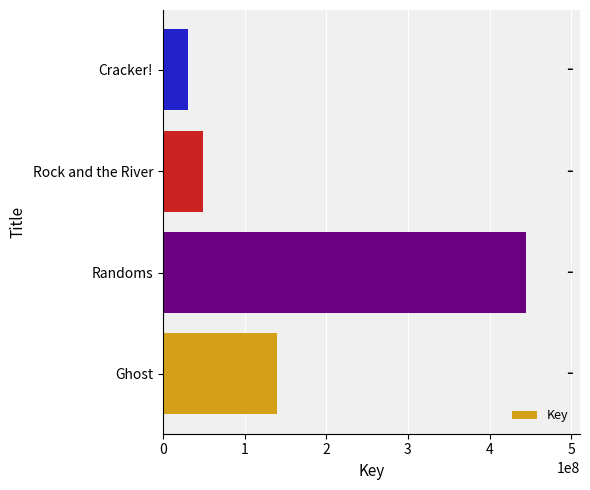

List the labels in order of value, largest first.

Randoms, Ghost, Rock and the River, Cracker!